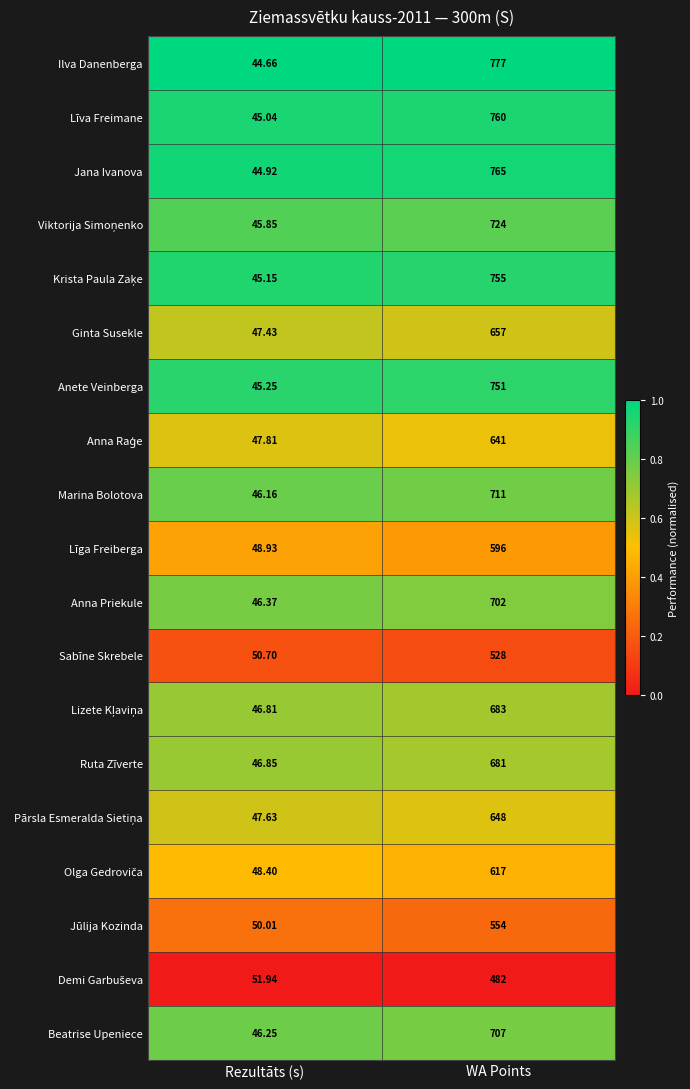

At which category is the sum across all series the highest?

WA Points